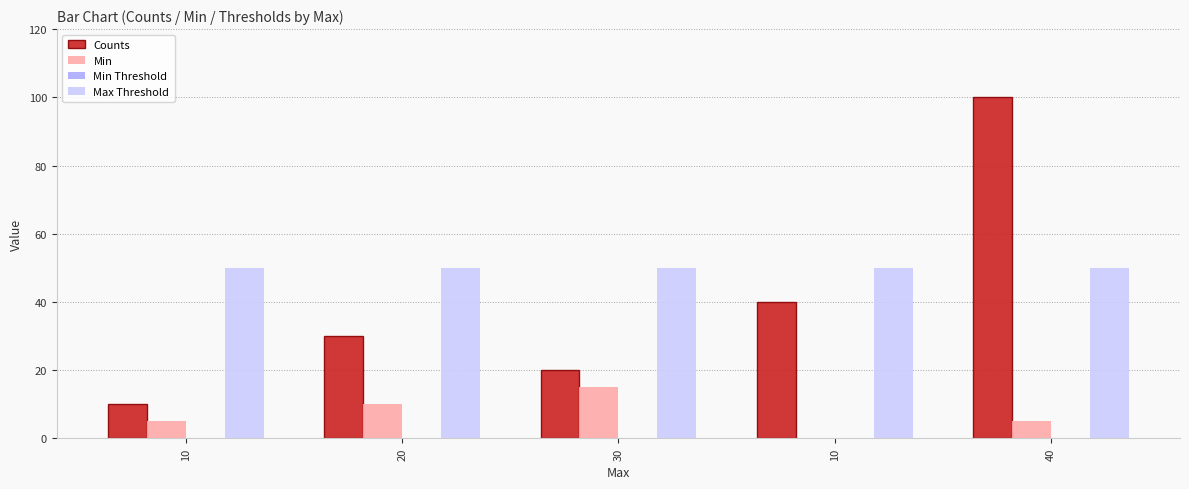

Is it true that Min equals 0 at 10?

True